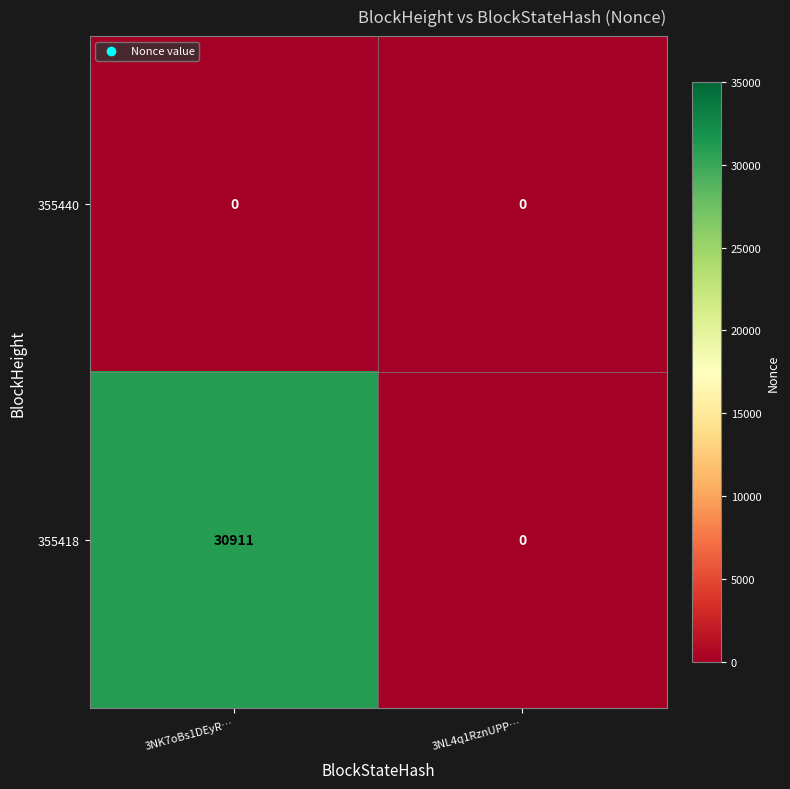

At which category is the sum across all series the highest?

3NK7oBs1DEyR…